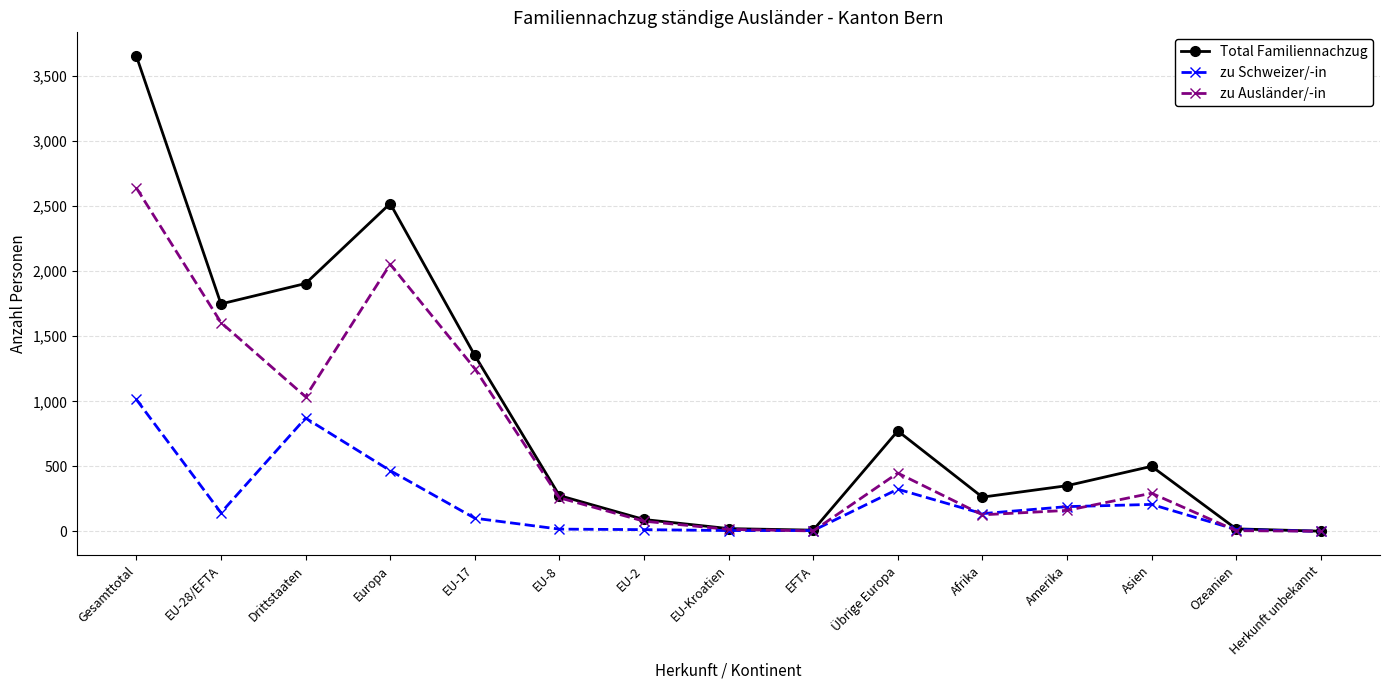

Between Gesamttotal and EFTA, which series saw the biggest shift?

Total Familiennachzug